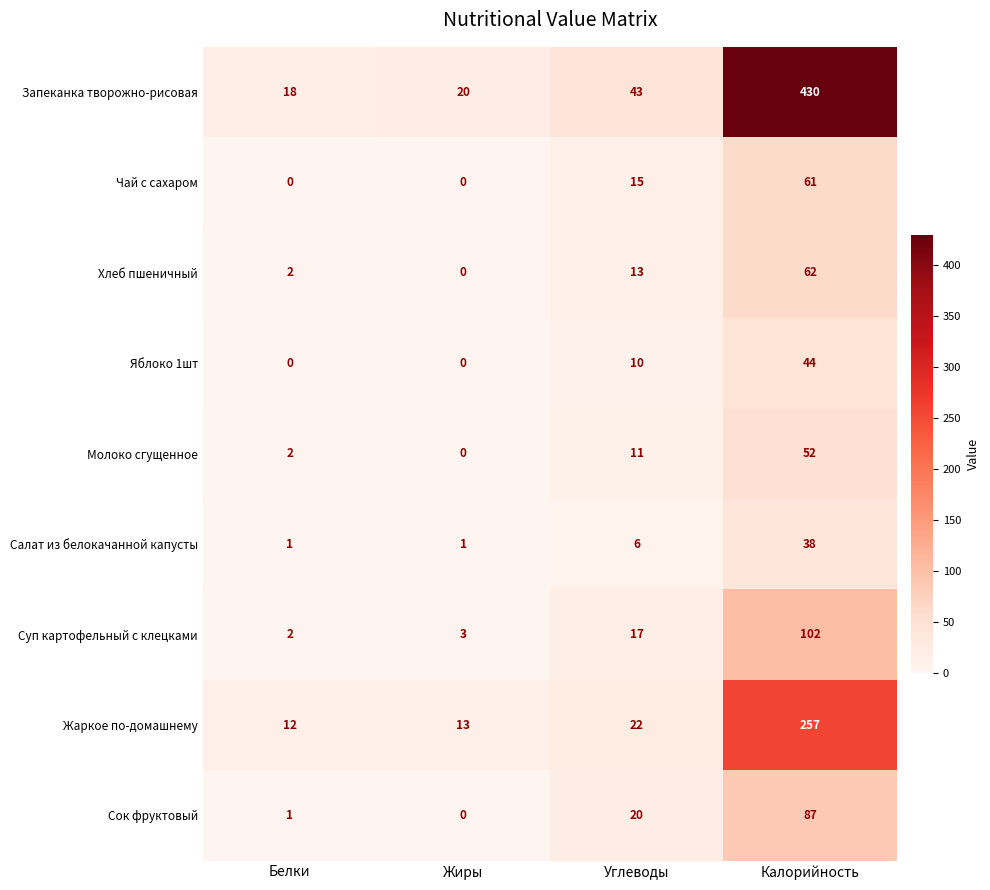

List the series in order of their peak value, lowest first.

Салат из белокачанной капусты, Яблоко 1шт, Молоко сгущенное, Чай с сахаром, Хлеб пшеничный, Сок фруктовый, Суп картофельный с клецками, Жаркое по-домашнему, Запеканка творожно-рисовая